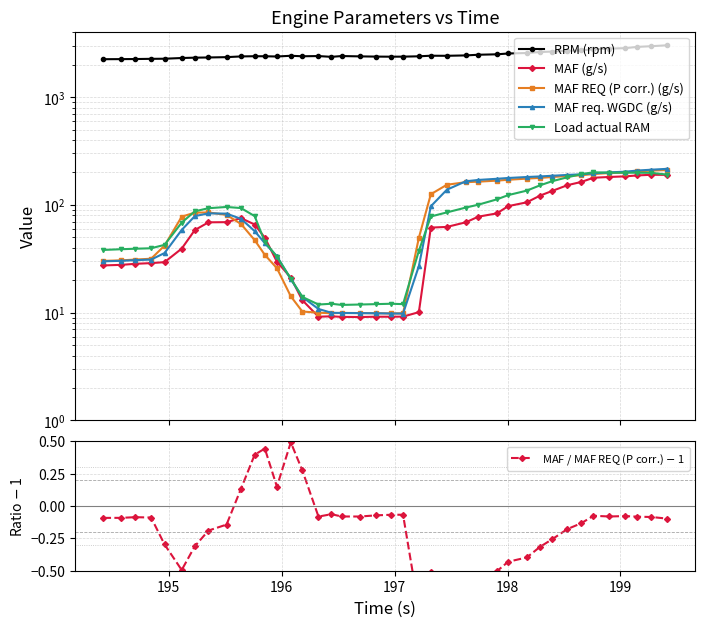

What is the sum of all MAF (g/s) values?

2949.2